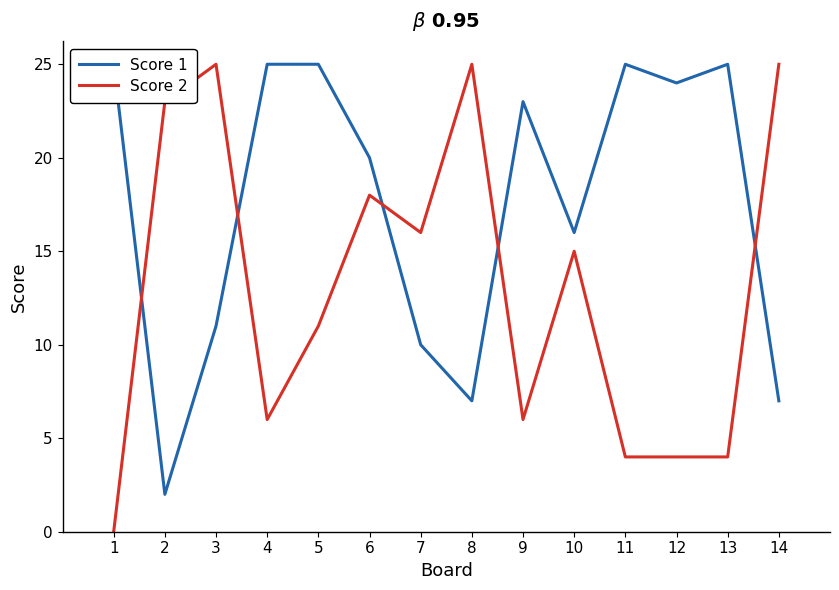

How many interior local valleys does the Score 1 series have?

4